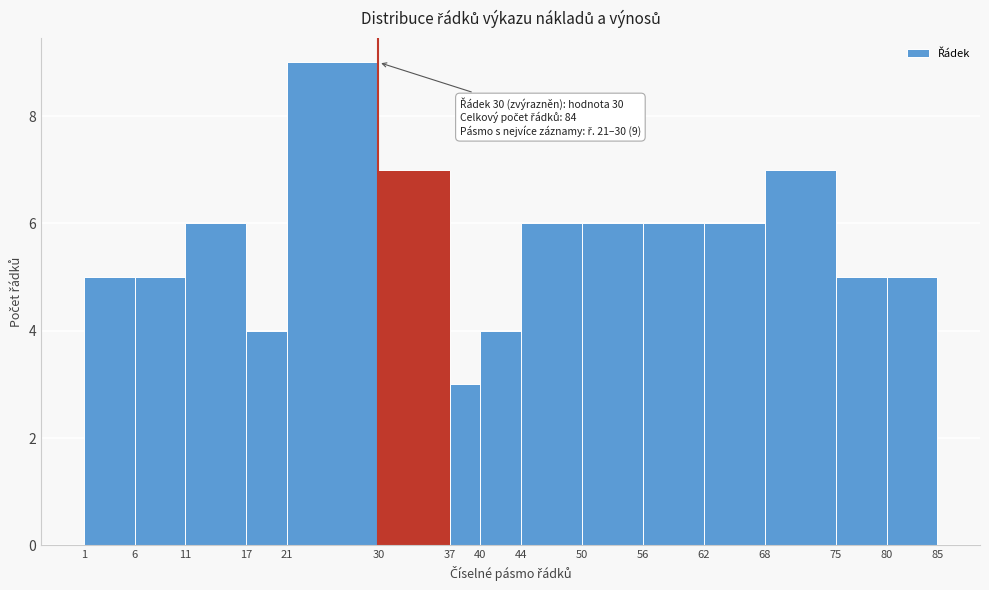

Which range on the x-axis has the tallest bar?

21 to 30